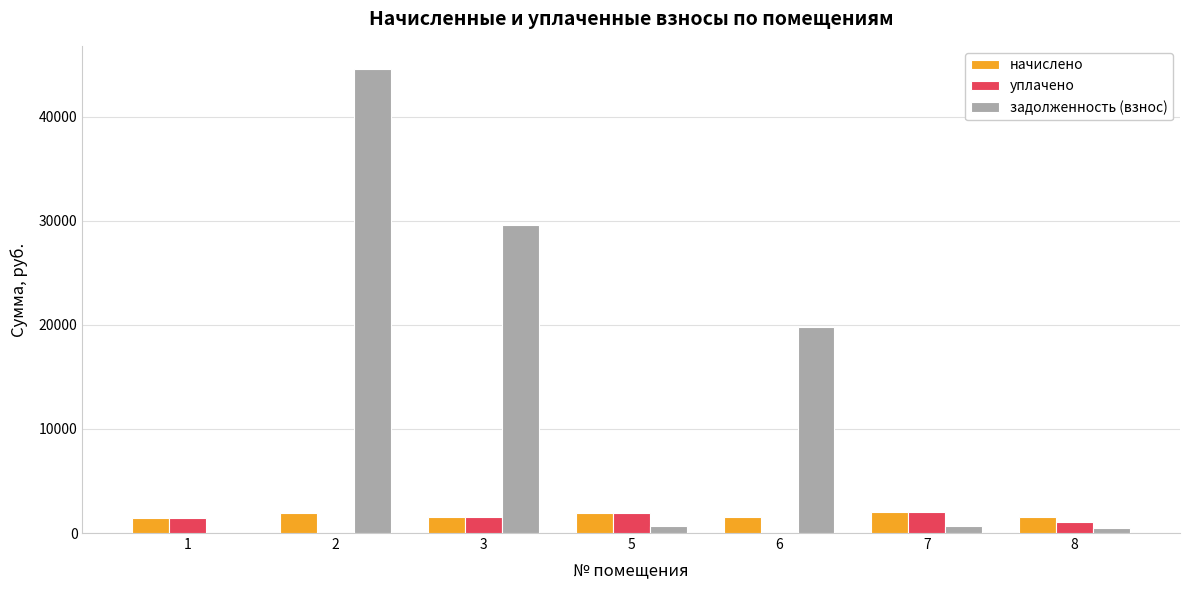

Which series changed the most between 2 and 7?

задолженность (взнос)